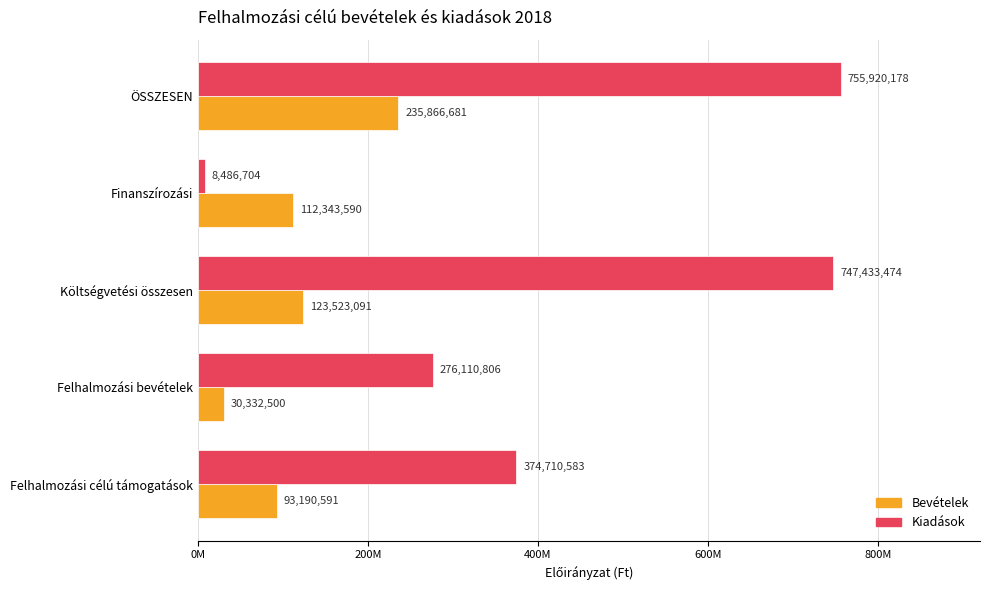

Reading left to right, list all the values displayed in this chart.

Bevételek: 93190591	30332500	123523091	112343590	235866681
Kiadások: 374710583	276110806	747433474	8486704	755920178